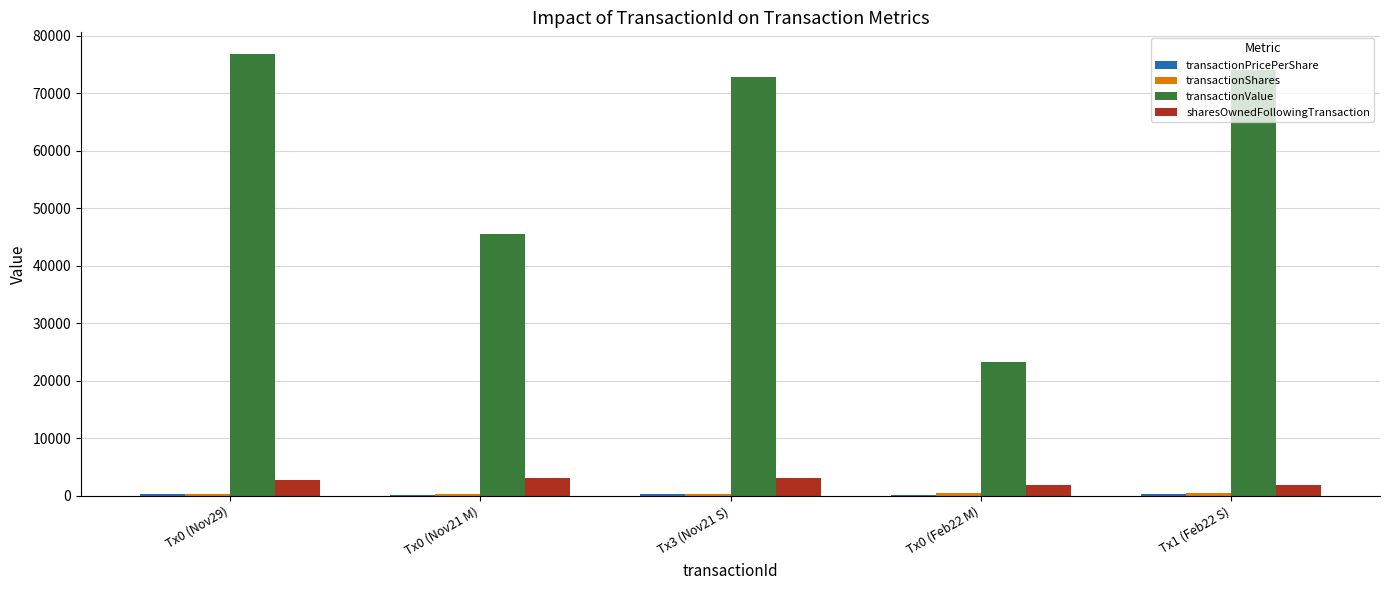

The value of sharesOwnedFollowingTransaction at Tx0 (Nov29) is 2756.0. True or false?

True